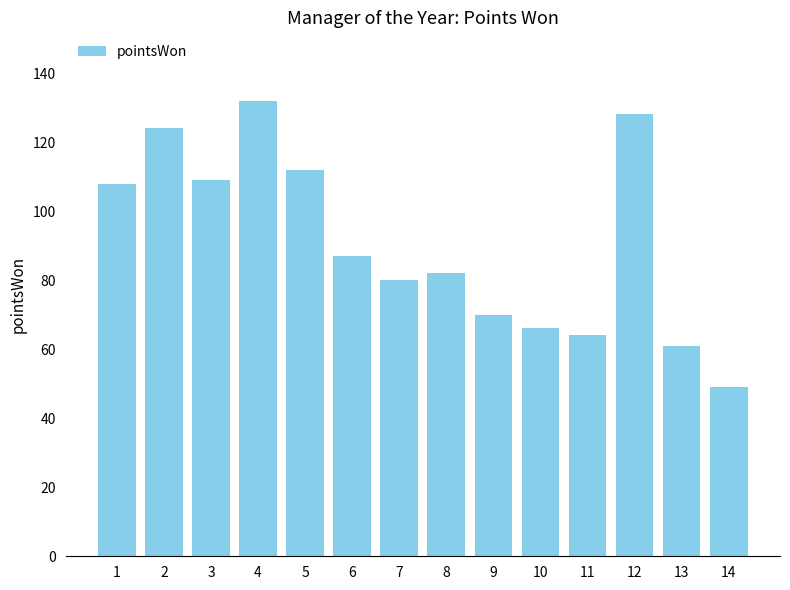

Reading left to right, what are all the values shown in this chart?

1=108	2=124	3=109	4=132	5=112	6=87	7=80	8=82	9=70	10=66	11=64	12=128	13=61	14=49